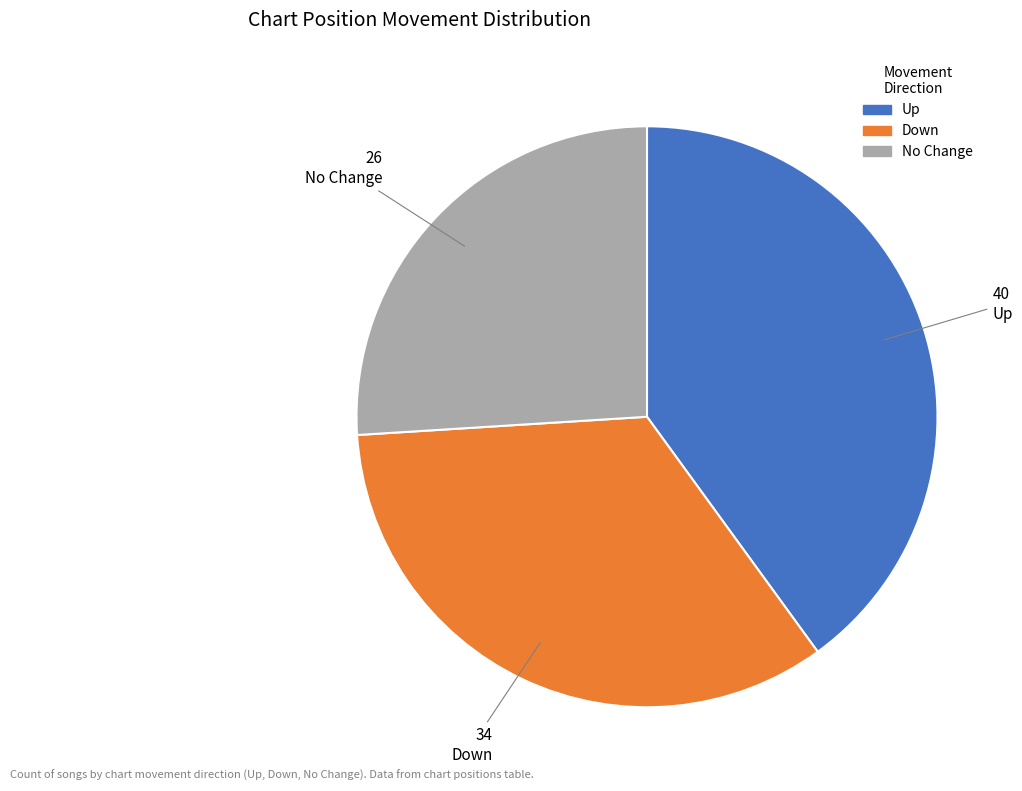

Does any single category account for the majority?

No